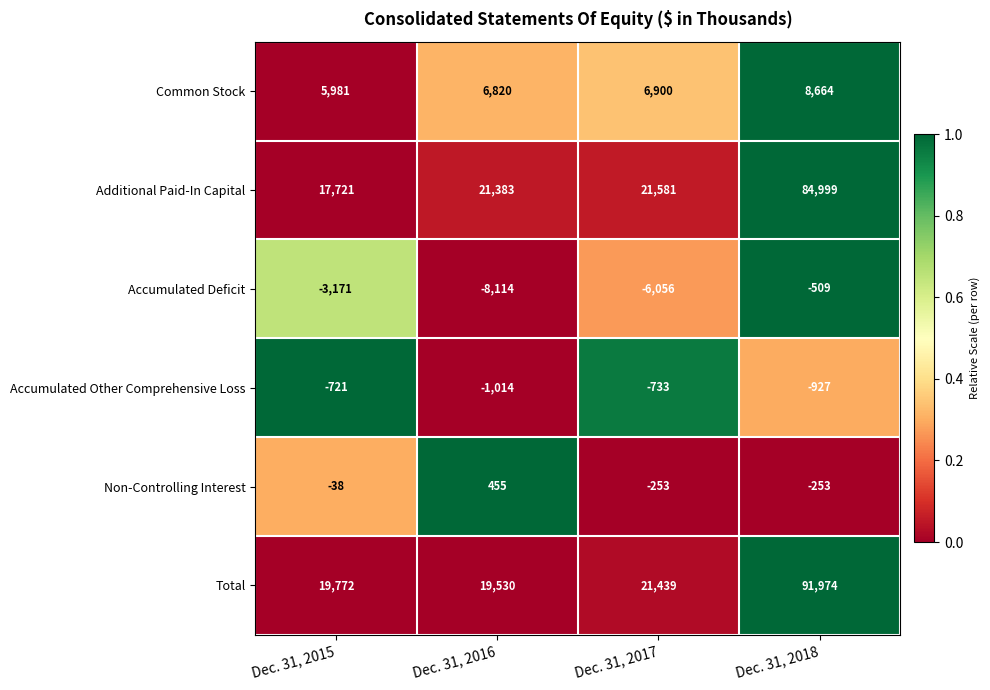

Between Dec. 31, 2017 and Dec. 31, 2018, which series saw the biggest shift?

Total